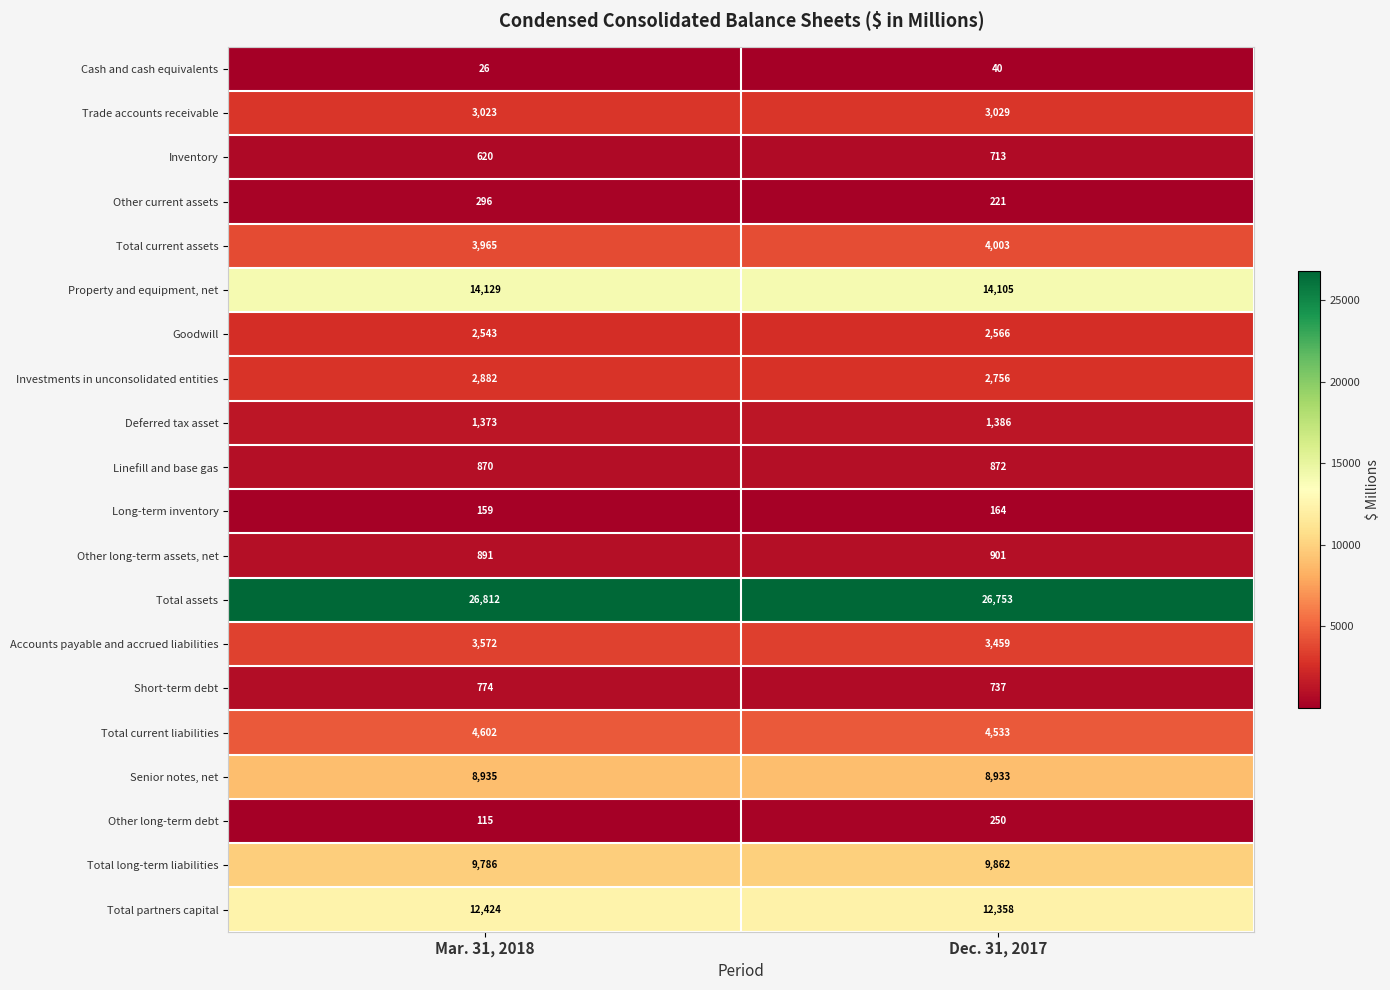

Count the number of data series in this chart.

20